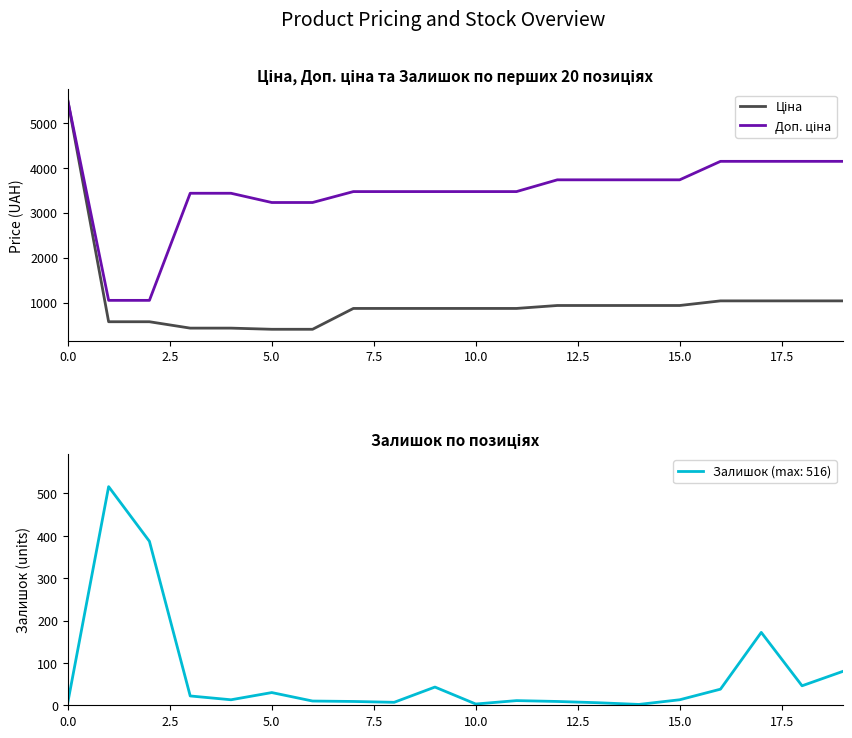

True or false: Доп. ціна has a value of 3734.2 at 15.

True